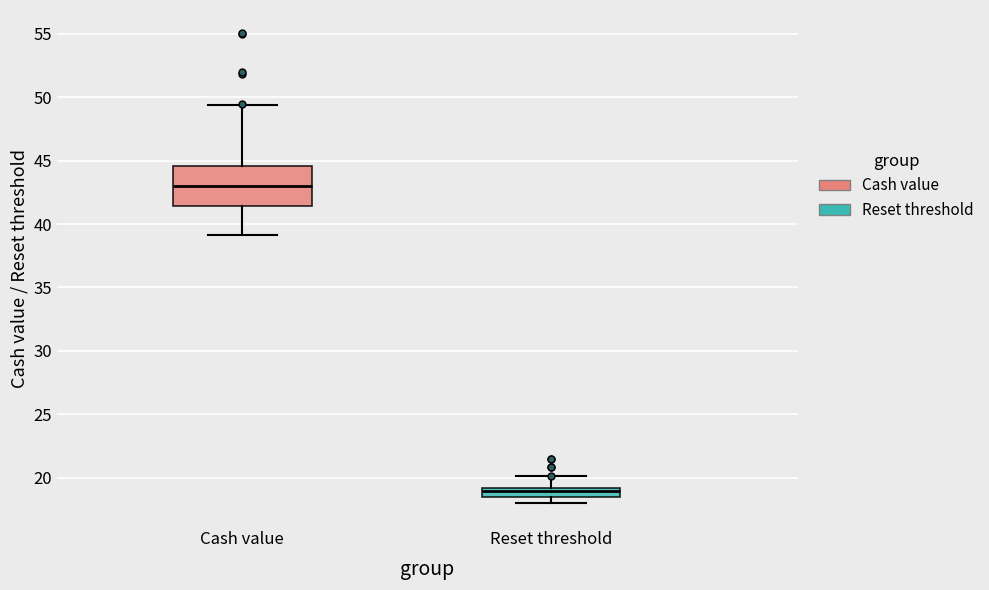

Which box is the tallest, from its lower edge to its upper edge?

Cash value